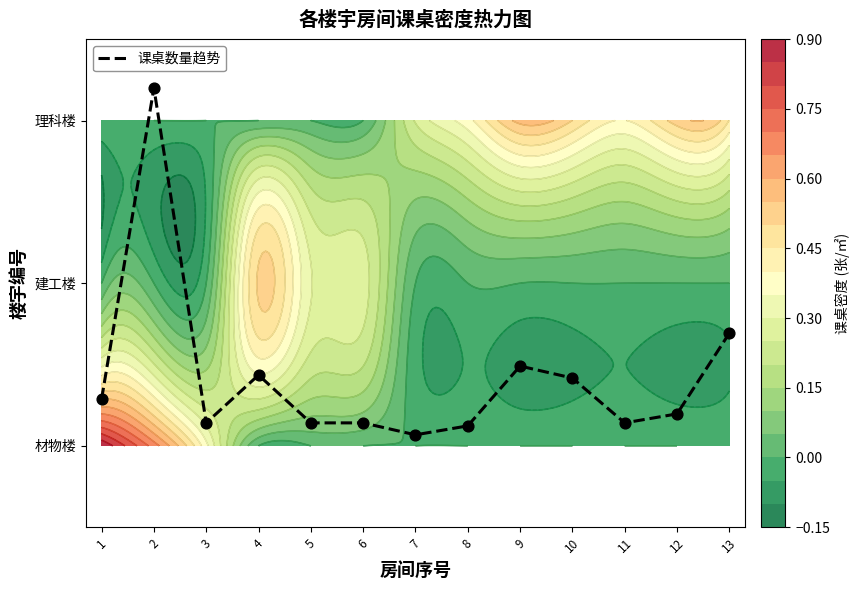

Reading right to left, extract all data points from this chart.

1.7	1.2	1.1	1.4	1.5	1.1	1.1	1.1	1.1	1.4	1.1	3.2	1.3